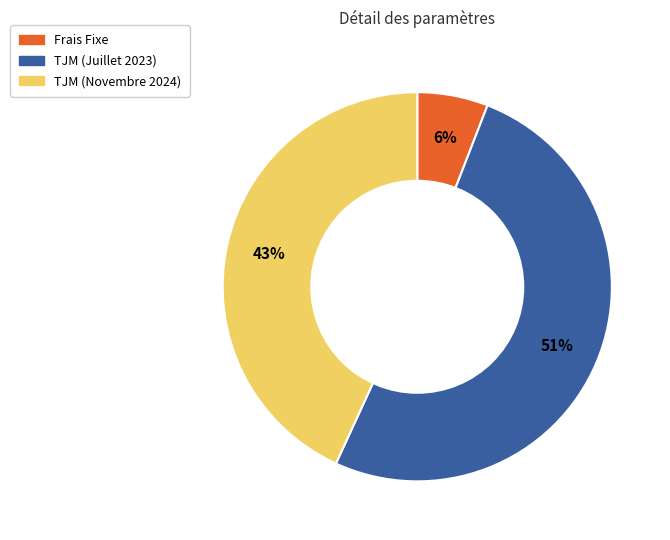

Between TJM (Juillet 2023) and TJM (Novembre 2024), which is larger?

TJM (Juillet 2023)